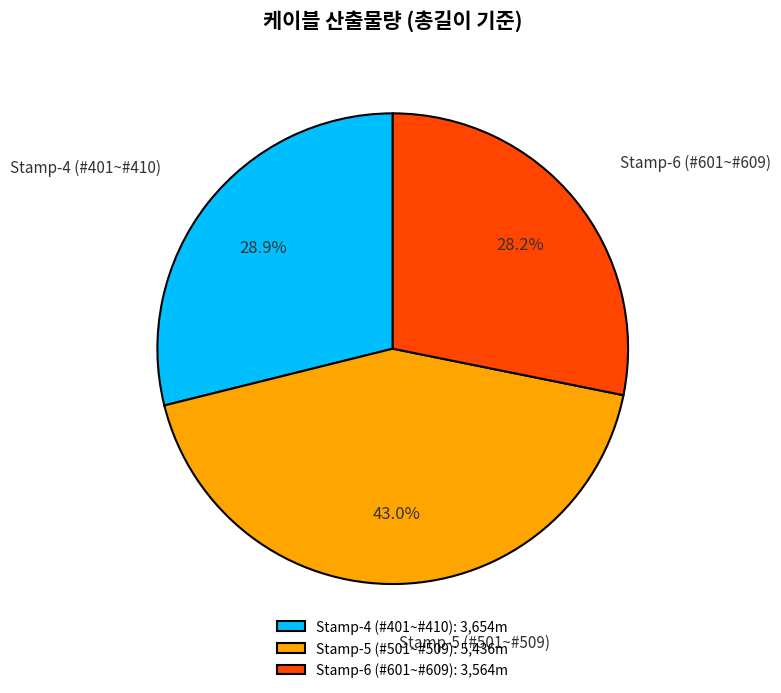

True or false: Stamp-6 (#601~#609) accounts for 28% of the total.

True